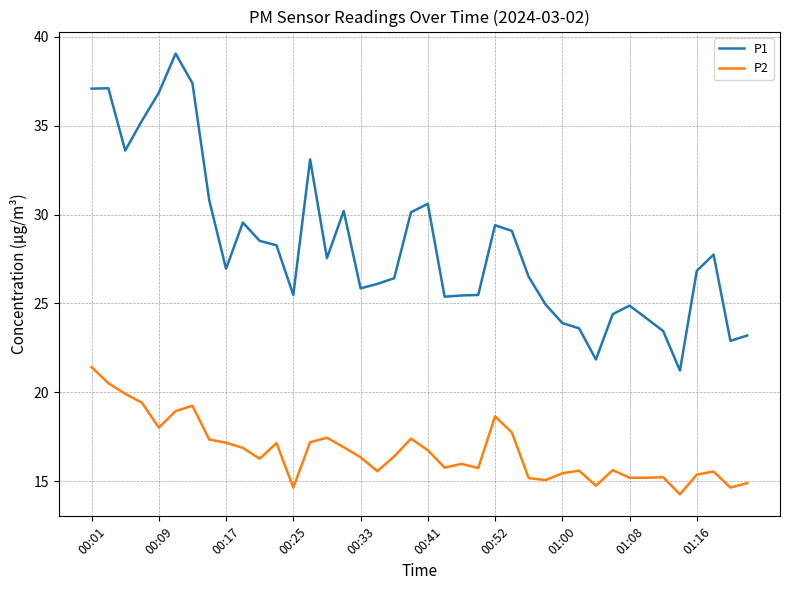

True or false: P2 and P1 cross at least once.

False